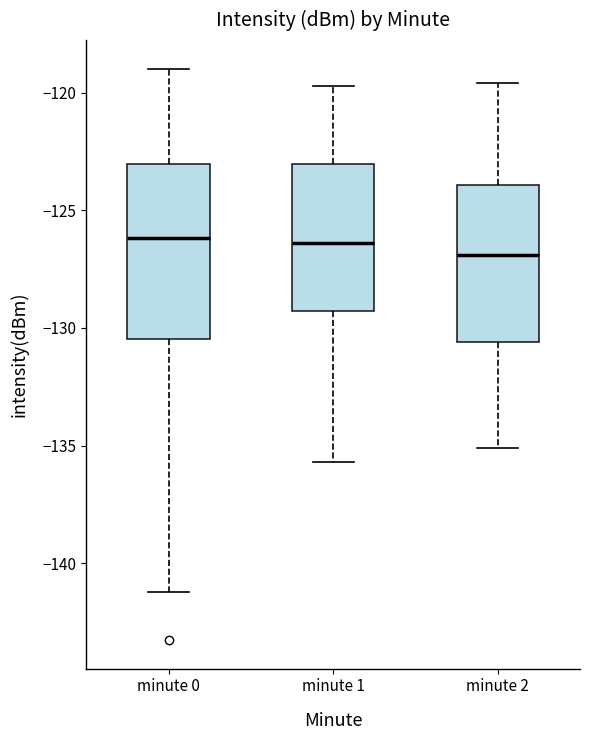

Where does the median line of the box for minute 2 sit on the y-axis? The values are not printed on the chart, so give them approximately, as read against the axis.

-127.0